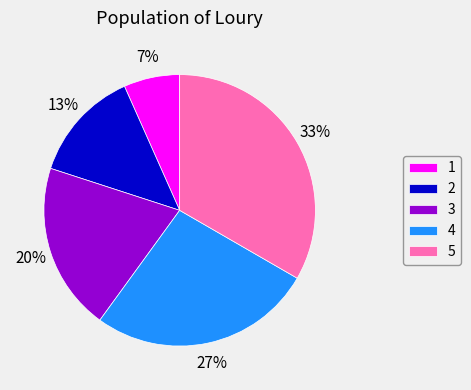

Which has a higher value, 4 or 5?

5